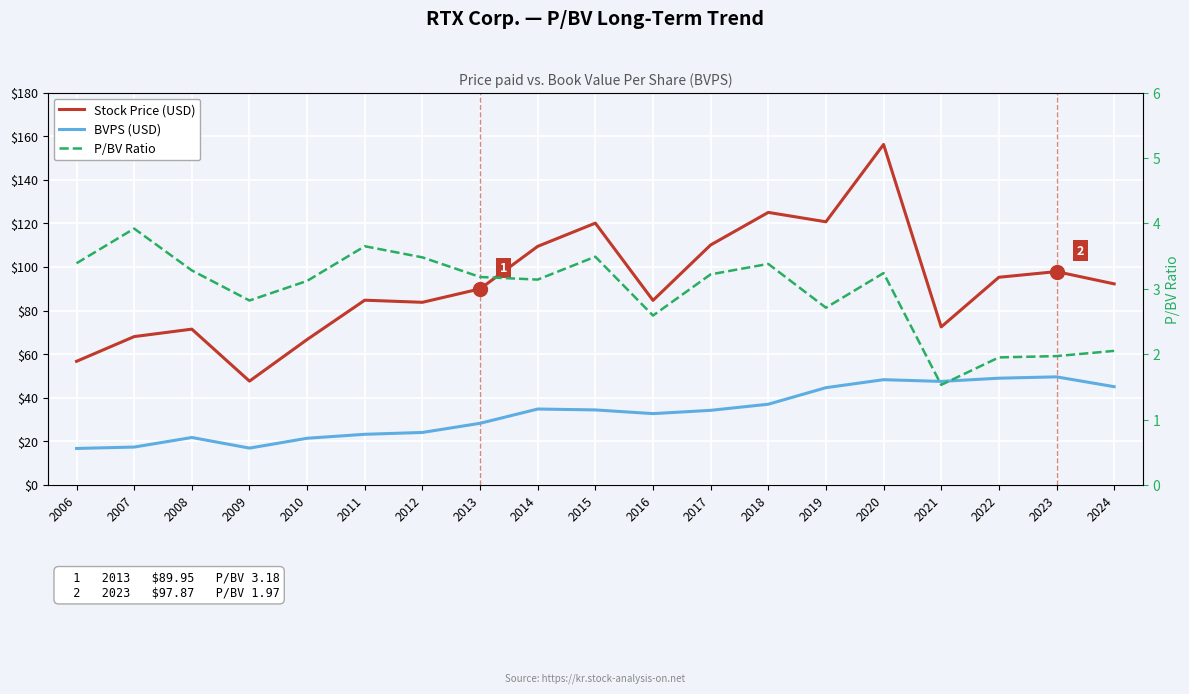

At which category is the sum across all series the highest?

2020